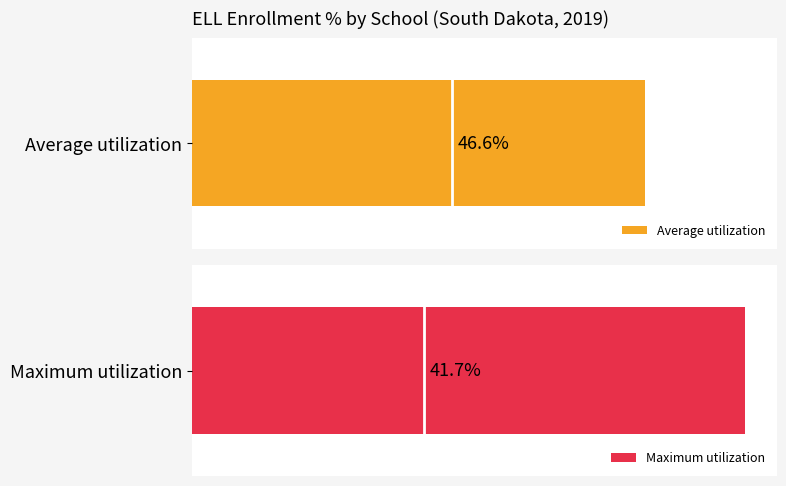

Which series has the widest spread of values?

Maximum utilization